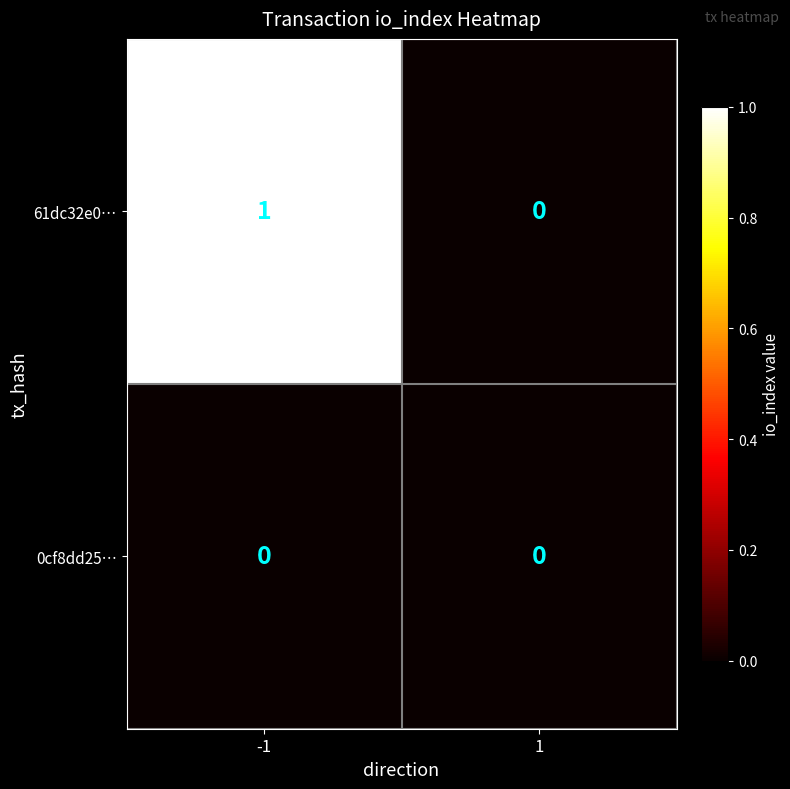

Reading right to left, transcribe all the data shown in this chart.

61dc32e0…: 0	1
0cf8dd25…: 0	0